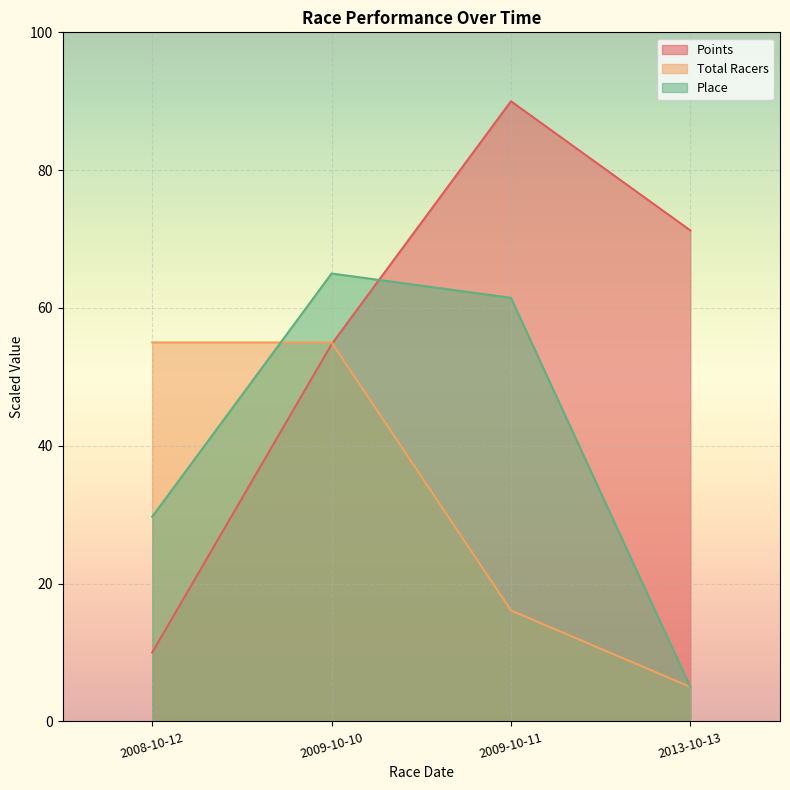

How many distinct data groups are displayed?

3